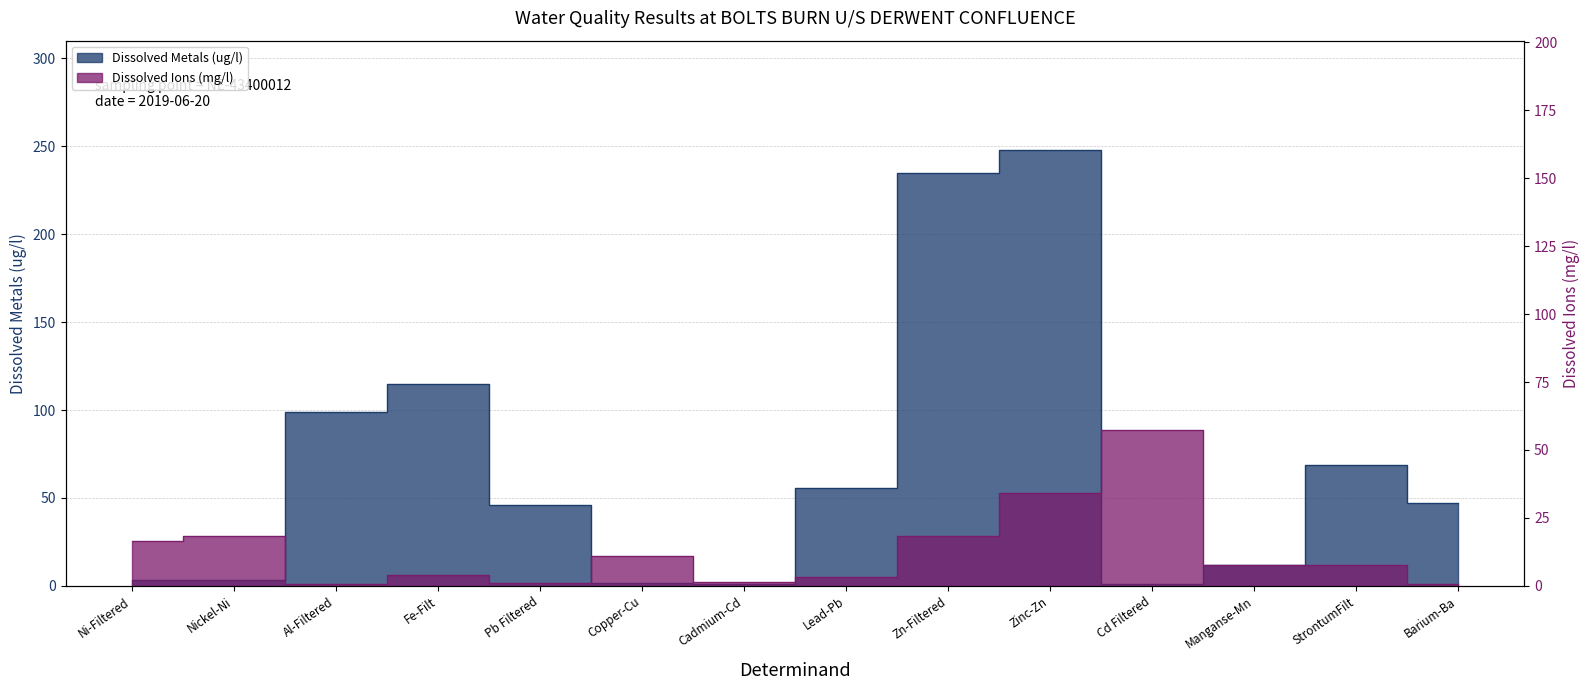

Which category has the highest value in the Dissolved Ions (mg/l) series?

Cd Filtered